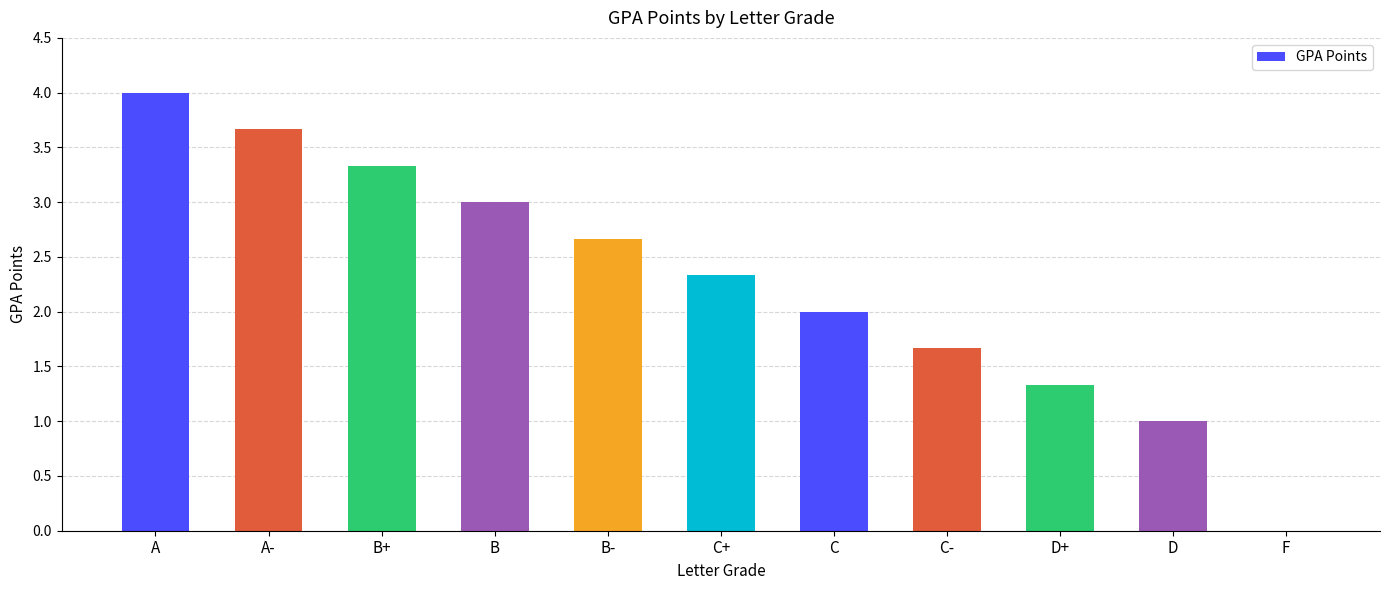

At which category does the chart reach its peak across all series?

A